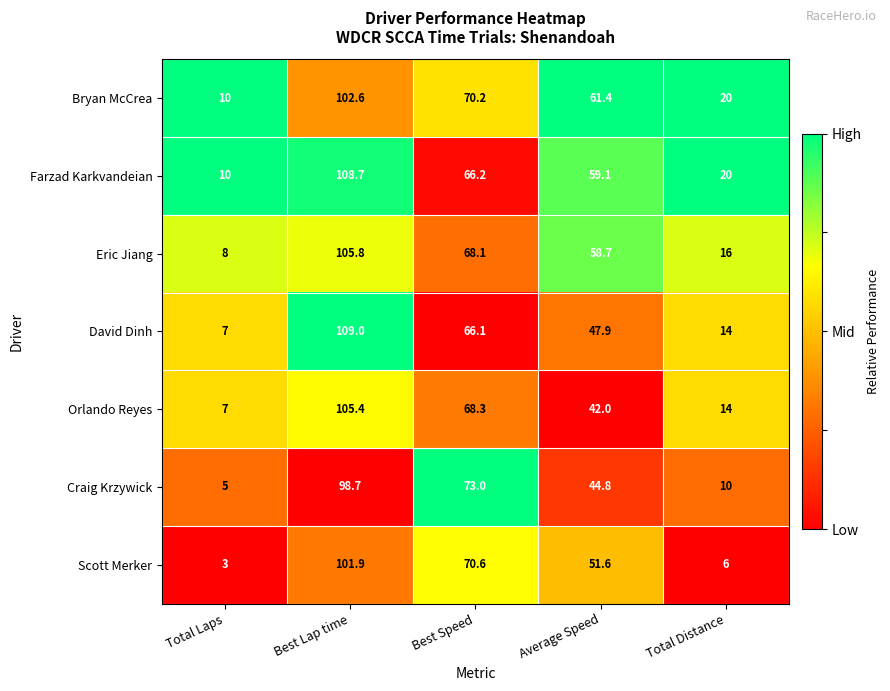

Rank the series by their maximum value, from highest to lowest.

David Dinh, Farzad Karkvandeian, Eric Jiang, Orlando Reyes, Bryan McCrea, Scott Merker, Craig Krzywick